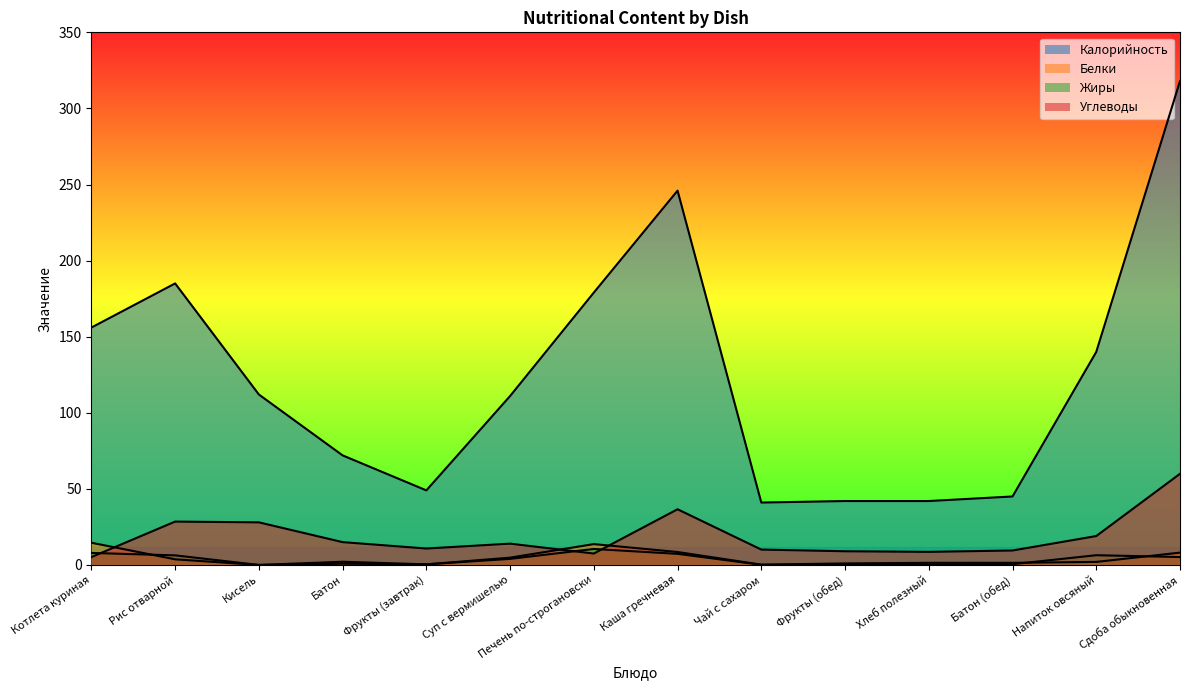

Rank the series by their maximum value, from lowest to highest.

Жиры, Белки, Углеводы, Калорийность